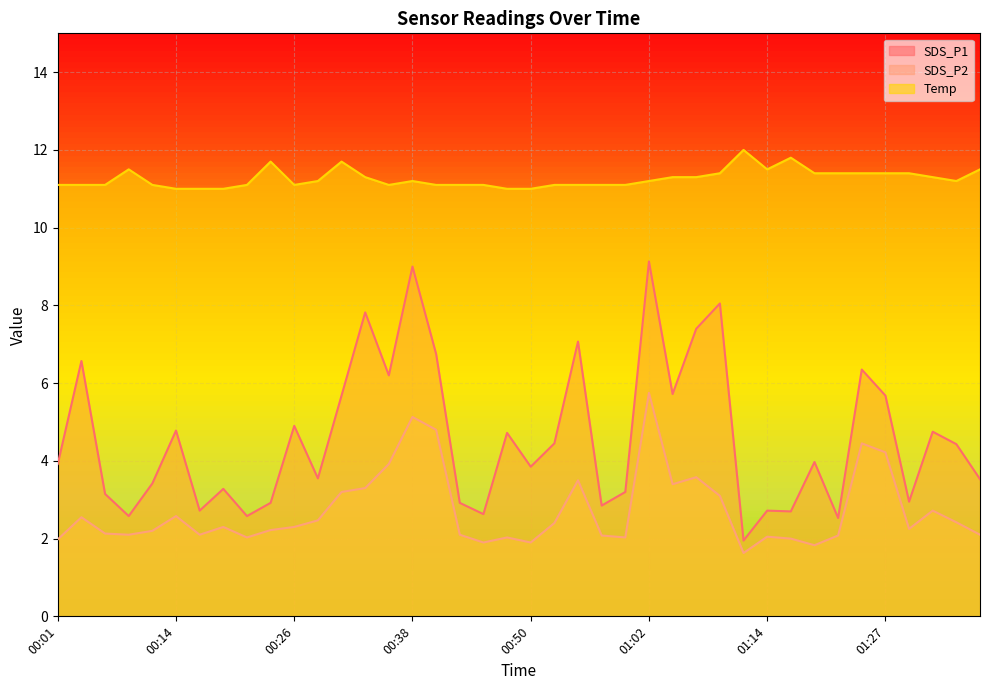

List the series in order of their peak value, lowest first.

SDS_P2, SDS_P1, Temp